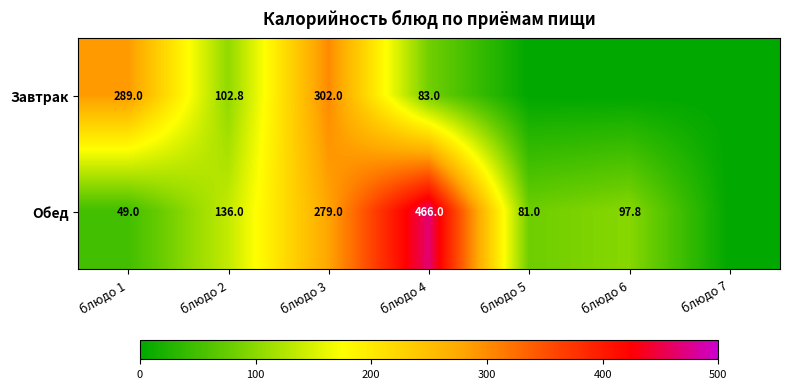

The value of Обед at блюдо 1 is 28.2. True or false?

False